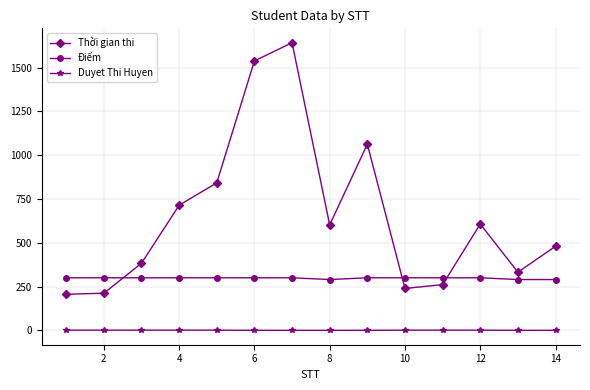

What is the sum of all Thời gian thi values?

9121